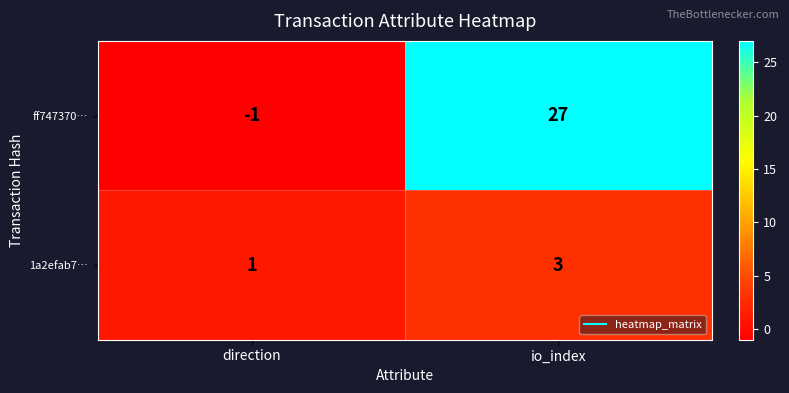

Which series has the largest total across all categories?

ff747370…